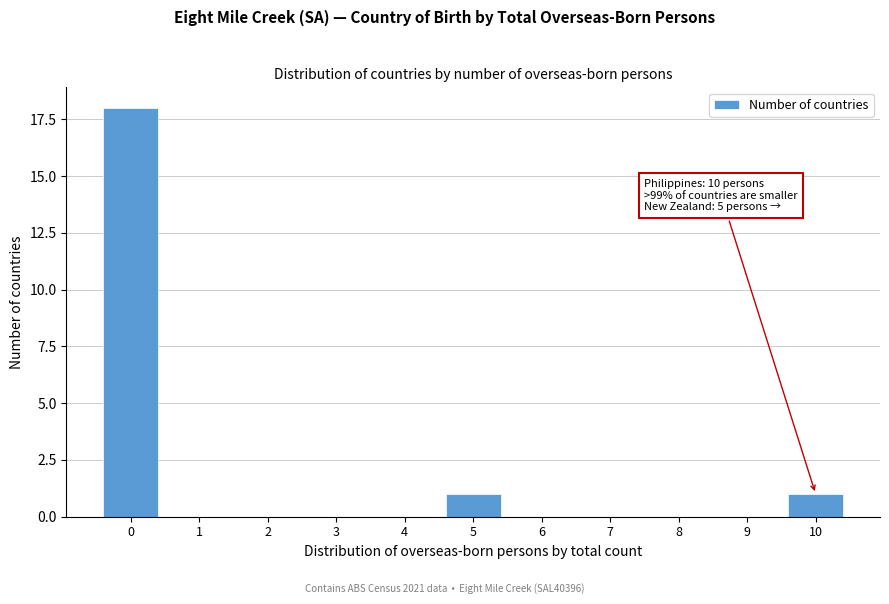

Reading right to left, extract all data points from this chart.

10=1	9=0	8=0	7=0	6=0	5=1	4=0	3=0	2=0	1=0	0=18